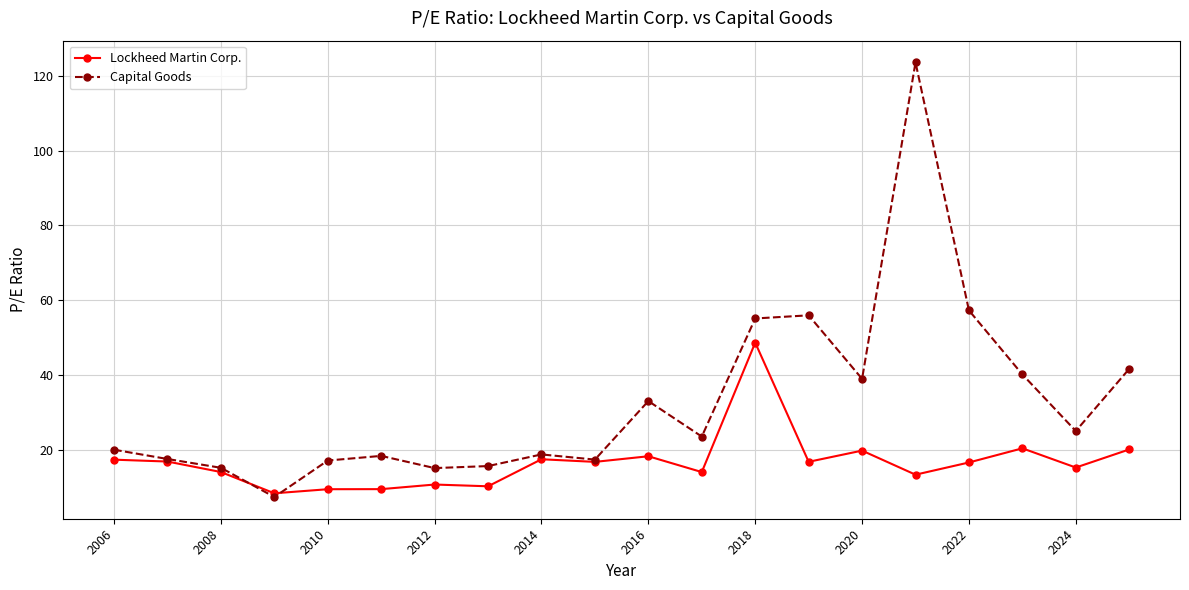

In Capital Goods, how many points are higher than both neighbors (excluding endpoints)?

5